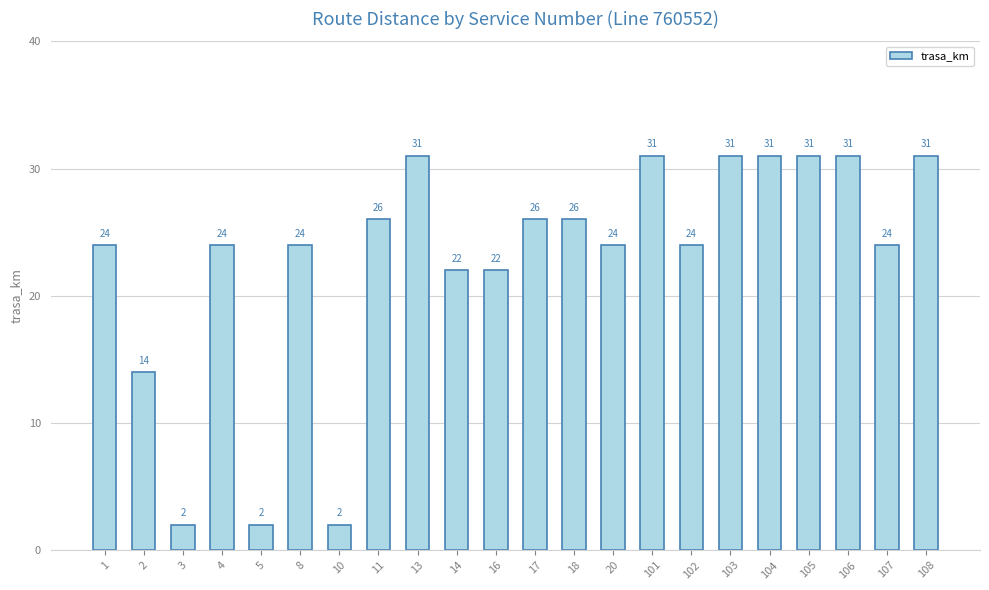

Are the bars grouped side by side (vs. stacked)?

No